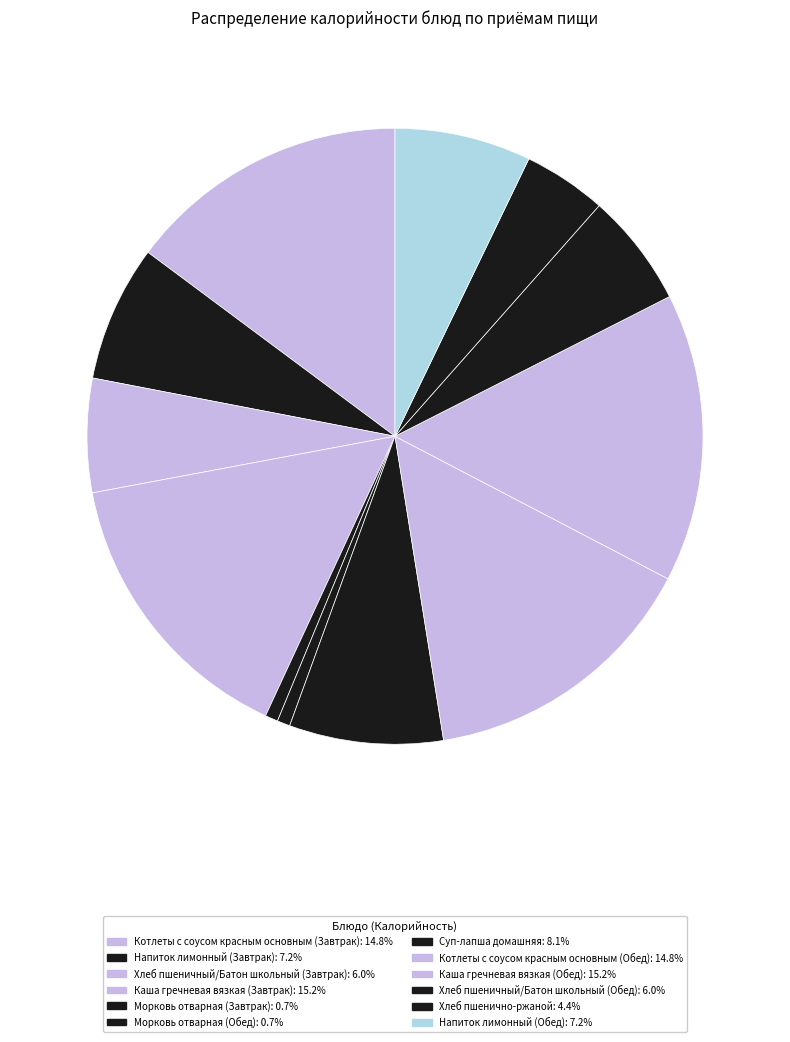

True or false: Хлеб пшеничный/Батон школьный (Завтрак) accounts for 17% of the total.

False